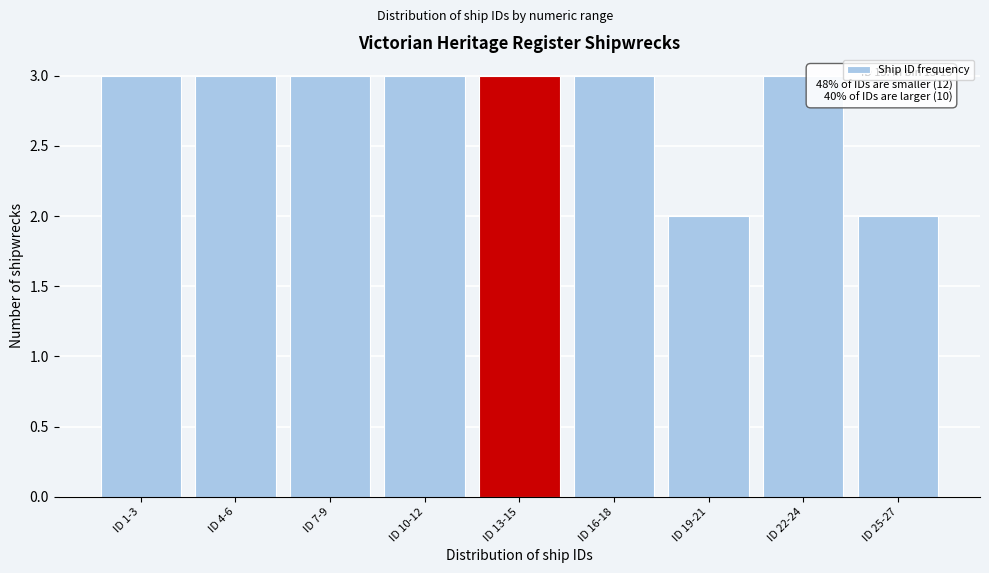

Reading left to right, extract all data points from this chart.

3	3	3	3	3	3	2	3	2